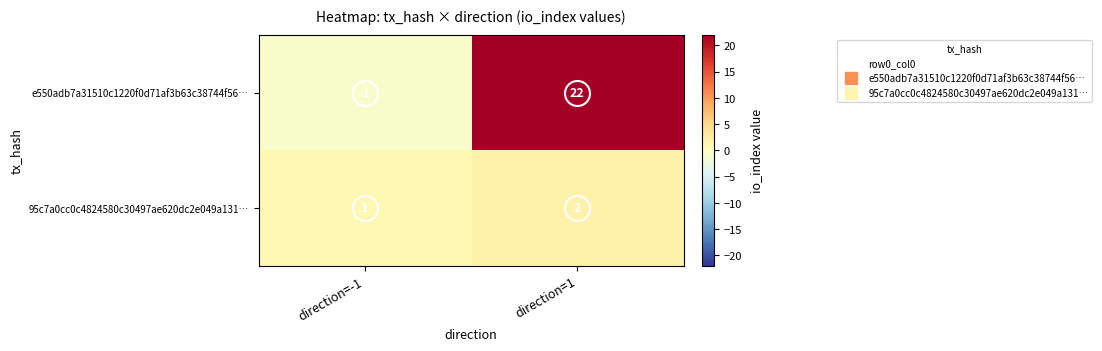

Which category has the lowest value across all series?

direction=-1